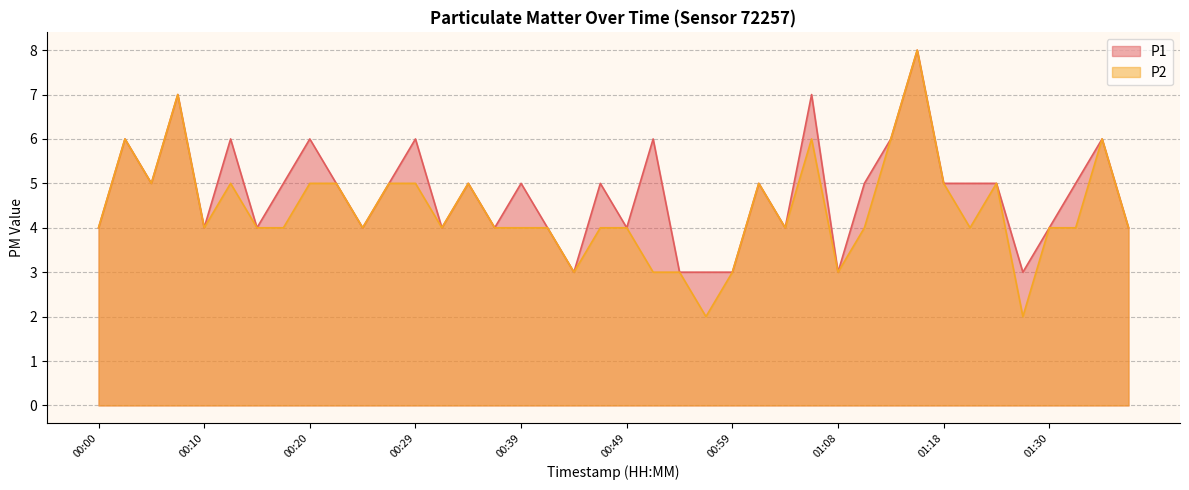

The P1 series shows 5 at 01:23. True or false?

True